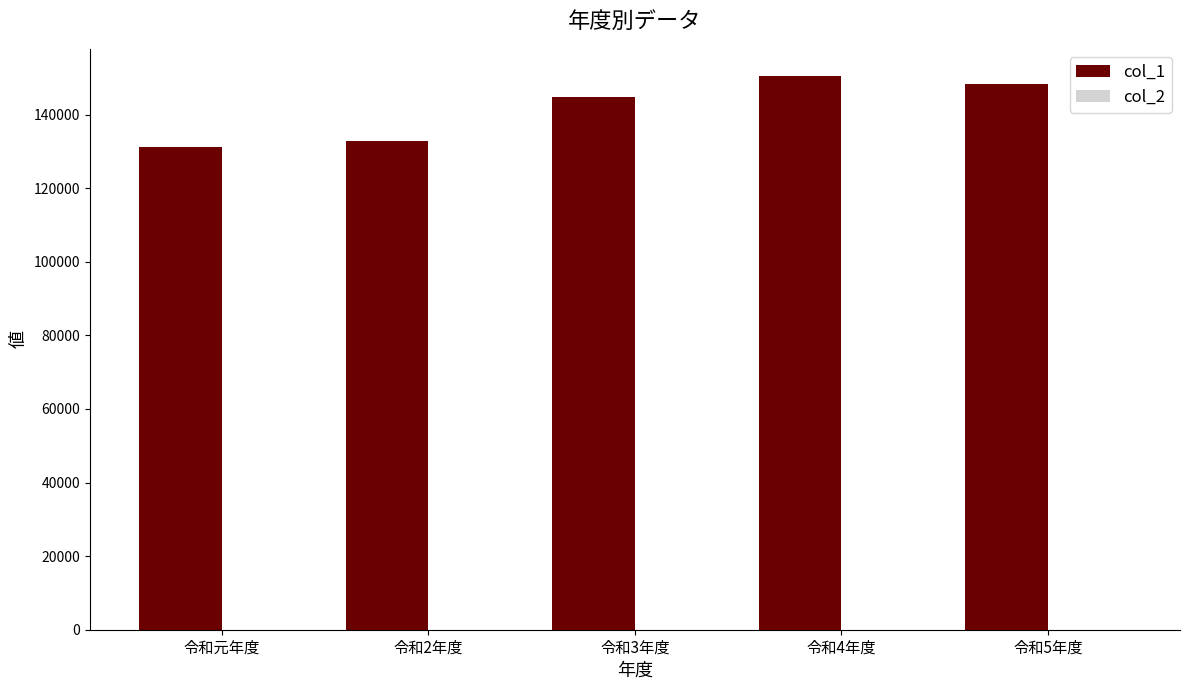

Which series has the largest total across all categories?

col_1